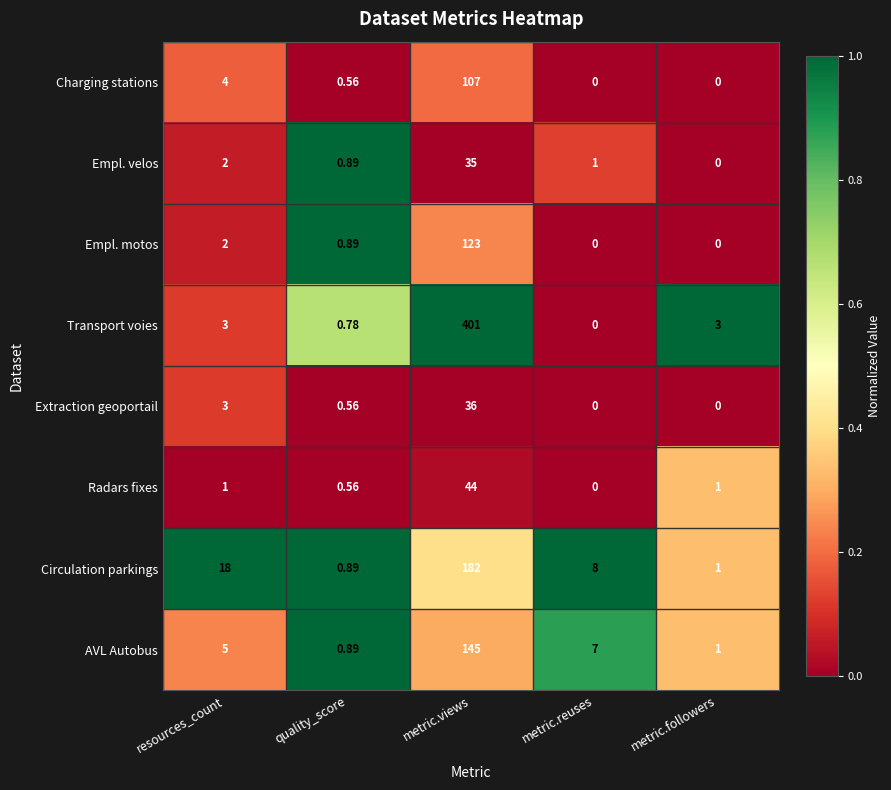

List the series in order of their peak value, lowest first.

Empl. velos, Extraction geoportail, Radars fixes, Charging stations, Empl. motos, AVL Autobus, Circulation parkings, Transport voies